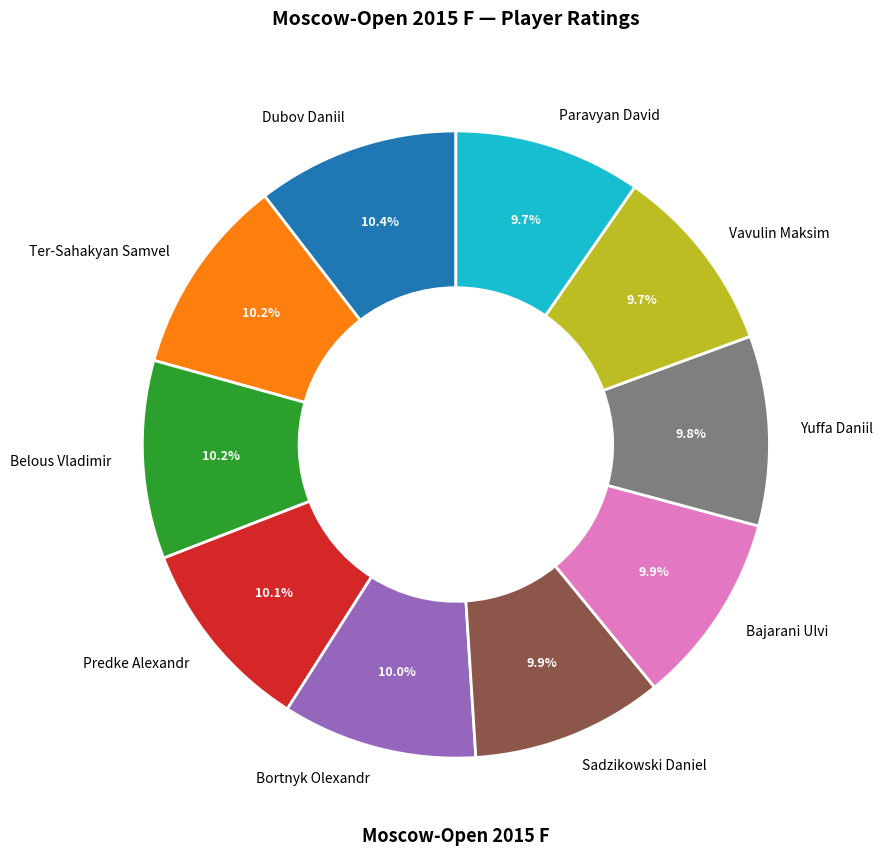

Does Bortnyk Olexandr represent more than half of the total?

No